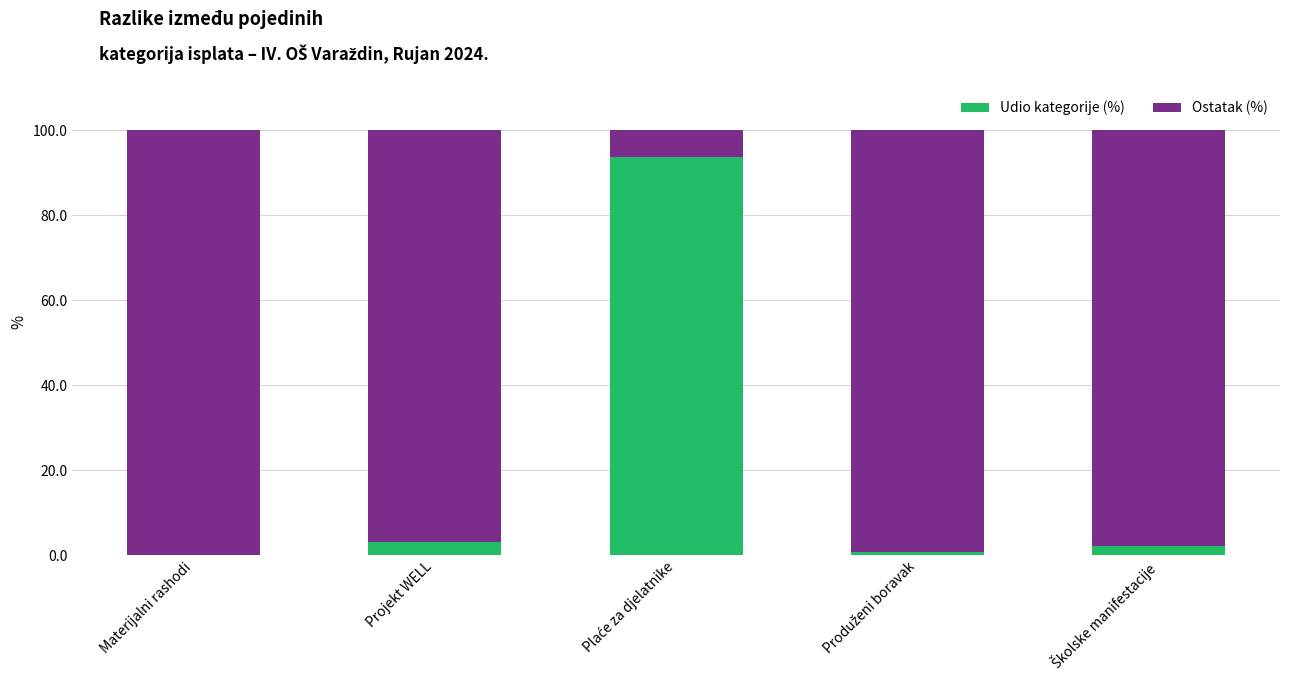

What is the highest value of the Udio kategorije (%) series?

93.8